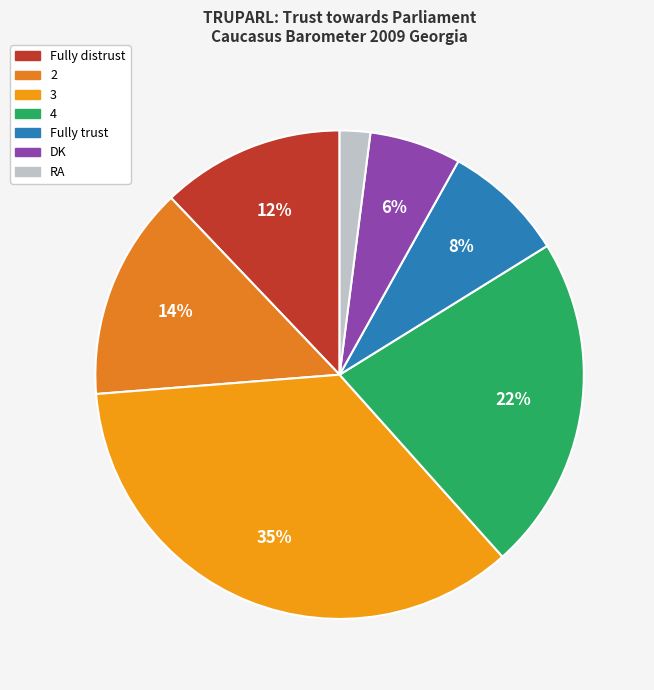

What percentage is the 2 slice, to the nearest percent?

14%